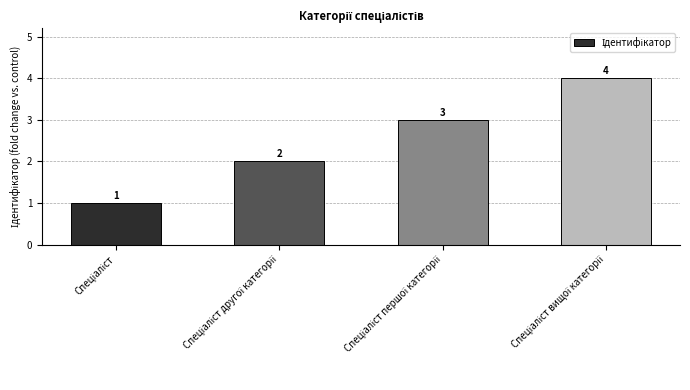

Reading left to right, list all the values displayed in this chart.

1	2	3	4